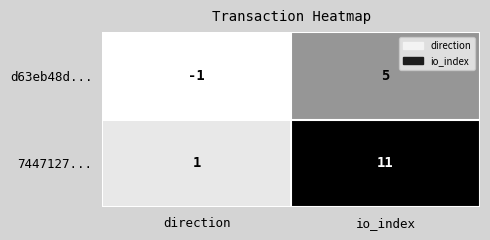

How many series are shown in this chart?

2